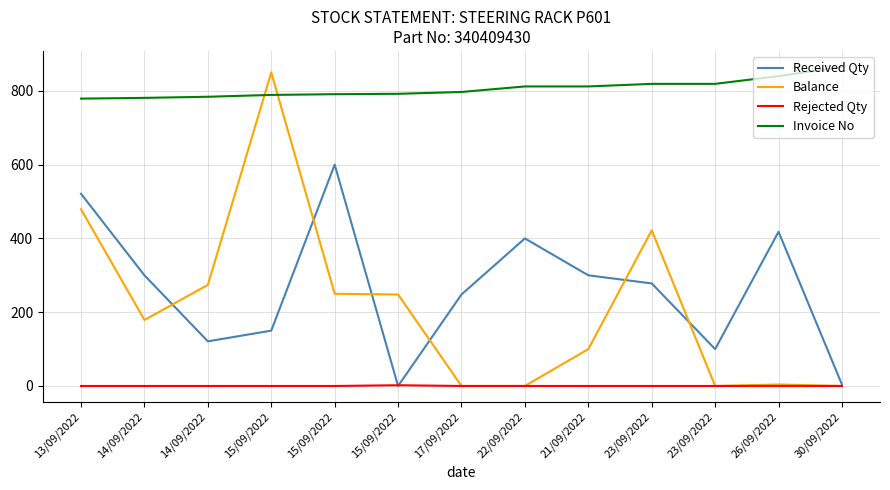

Reading right to left, transcribe all the data shown in this chart.

Received Qty: 4	418	100	278	300	400	248	0	600	150	121	300	521
Balance: 0	4	0	422	100	0	0	248	250	850	274	179	479
Rejected Qty: 0	0	0	0	0	0	0	2	0	0	0	0	0
Invoice No: 865	840	819	819	812	812	797	792	791	789	784	781	779